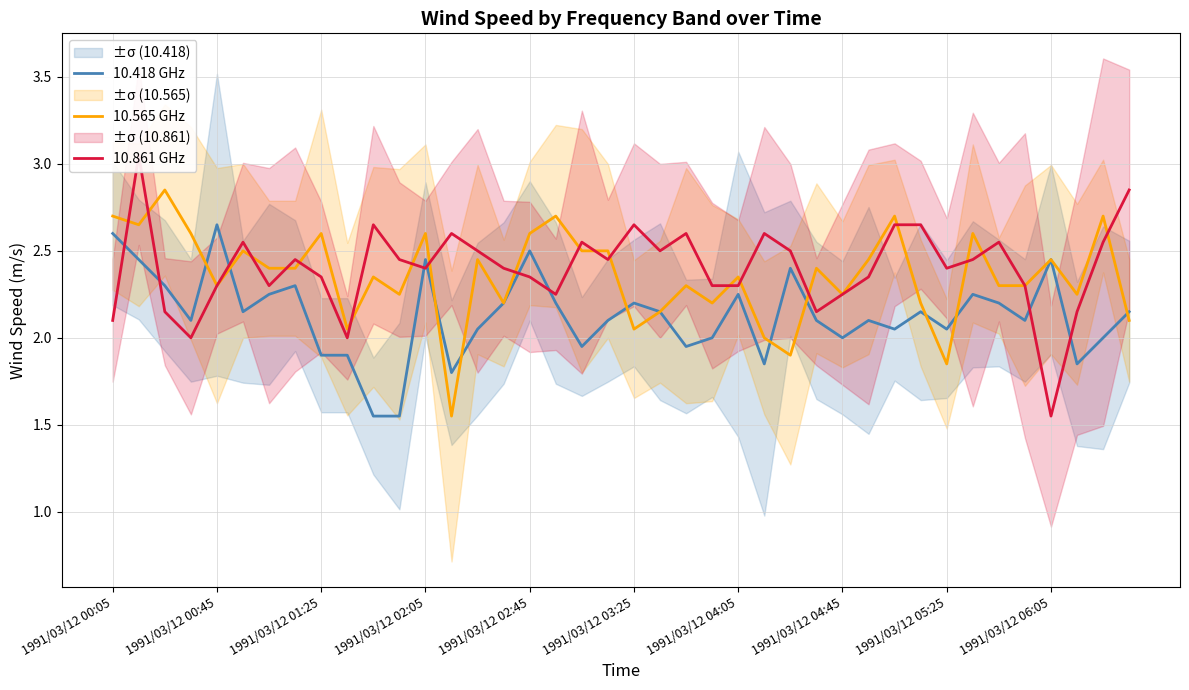

Where does the 10.418 GHz series first go above 2?

1991/03/12 00:05